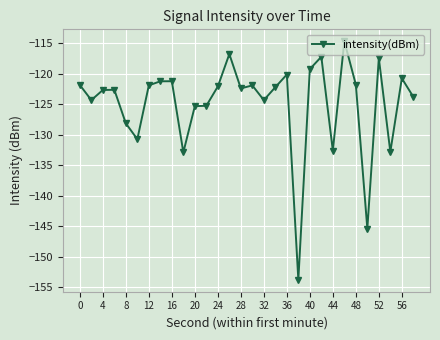

How many data points does each series have?

30